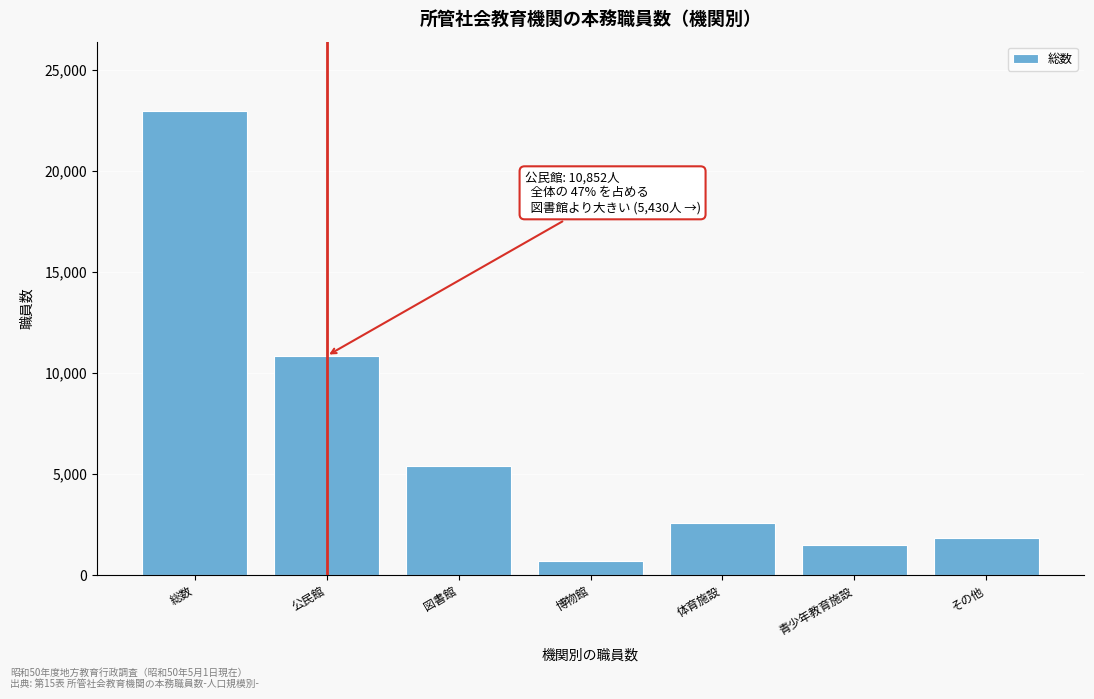

Reading left to right, transcribe all the data shown in this chart.

総数=22945	公民館=10852	図書館=5430	博物館=705	体育施設=2584	青少年教育施設=1524	その他=1850